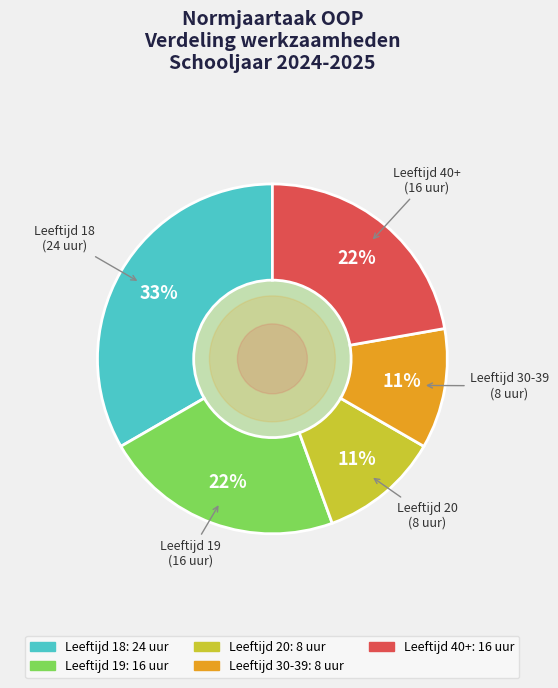

To the nearest percent, what is the average slice percentage?

20%